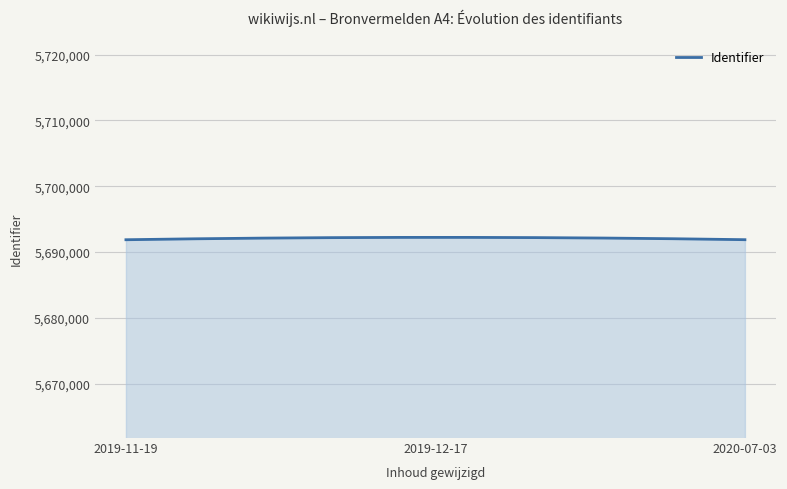

What is the maximum value shown in the chart?

5692227.0